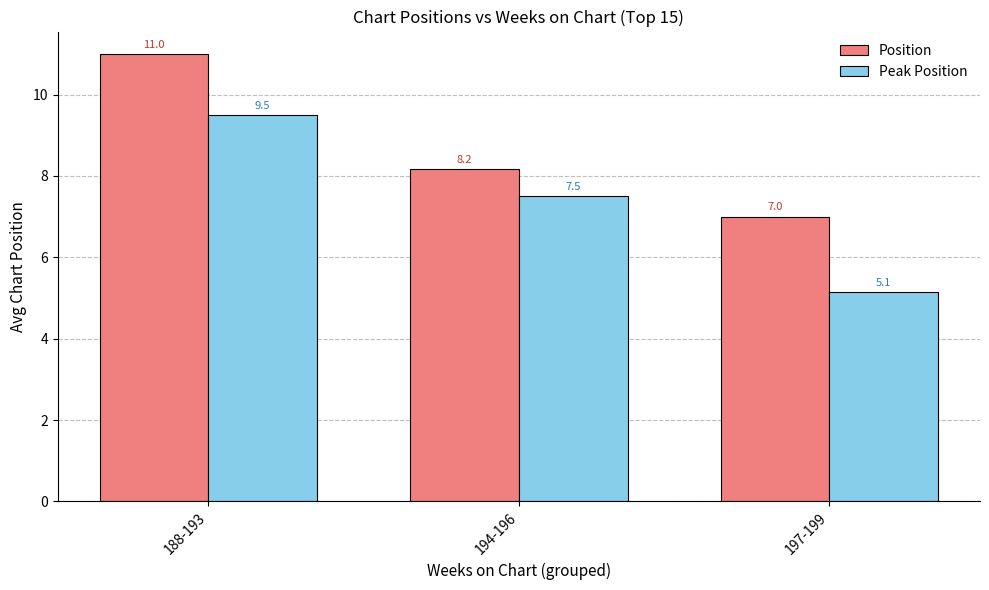

Reading left to right, extract all data points from this chart.

Position: 11.0	8.2	7.0
Peak Position: 9.5	7.5	5.1